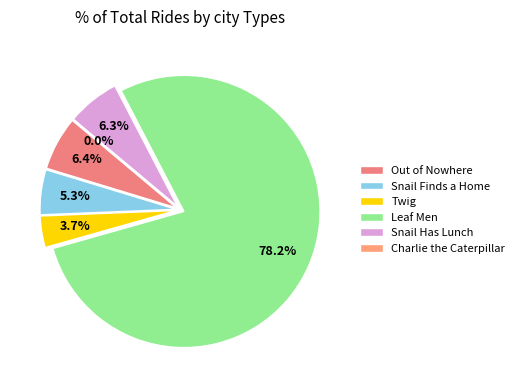

To the nearest percent, what is the combined percentage of Charlie the Caterpillar and Twig?

4%